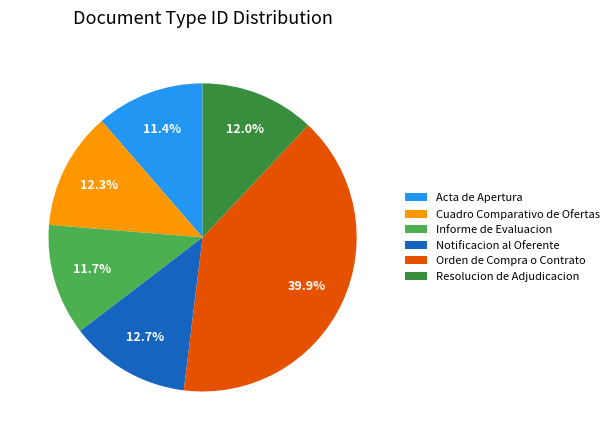

Is there a majority slice in this chart?

No